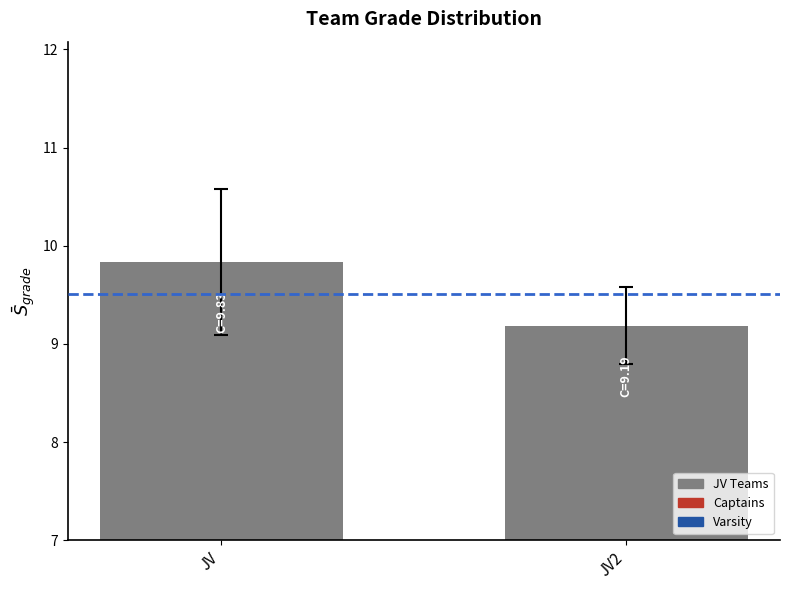

Where is the data nearest to the value 9?

JV2